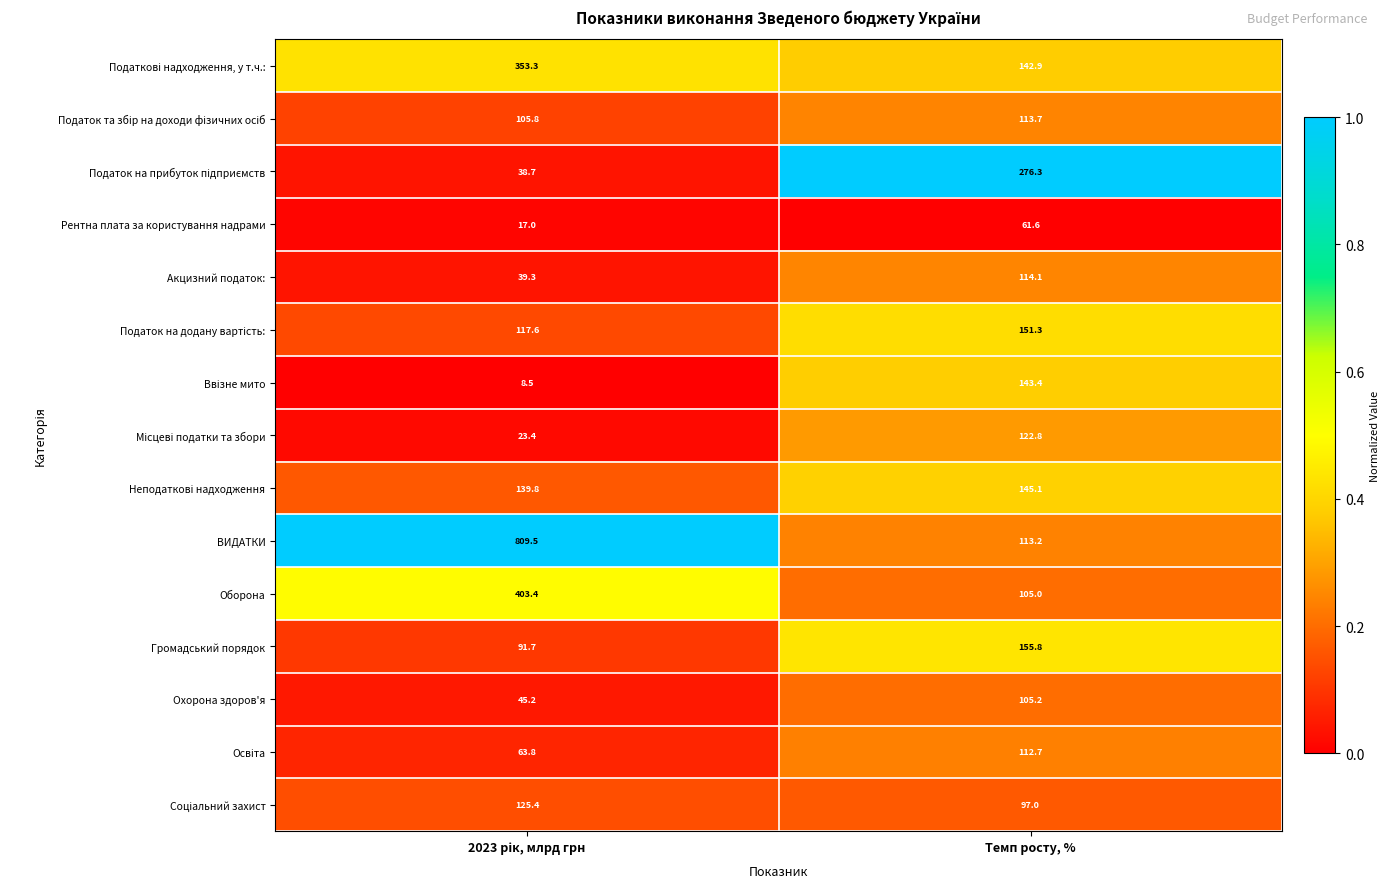

Which series has the widest spread of values?

ВИДАТКИ